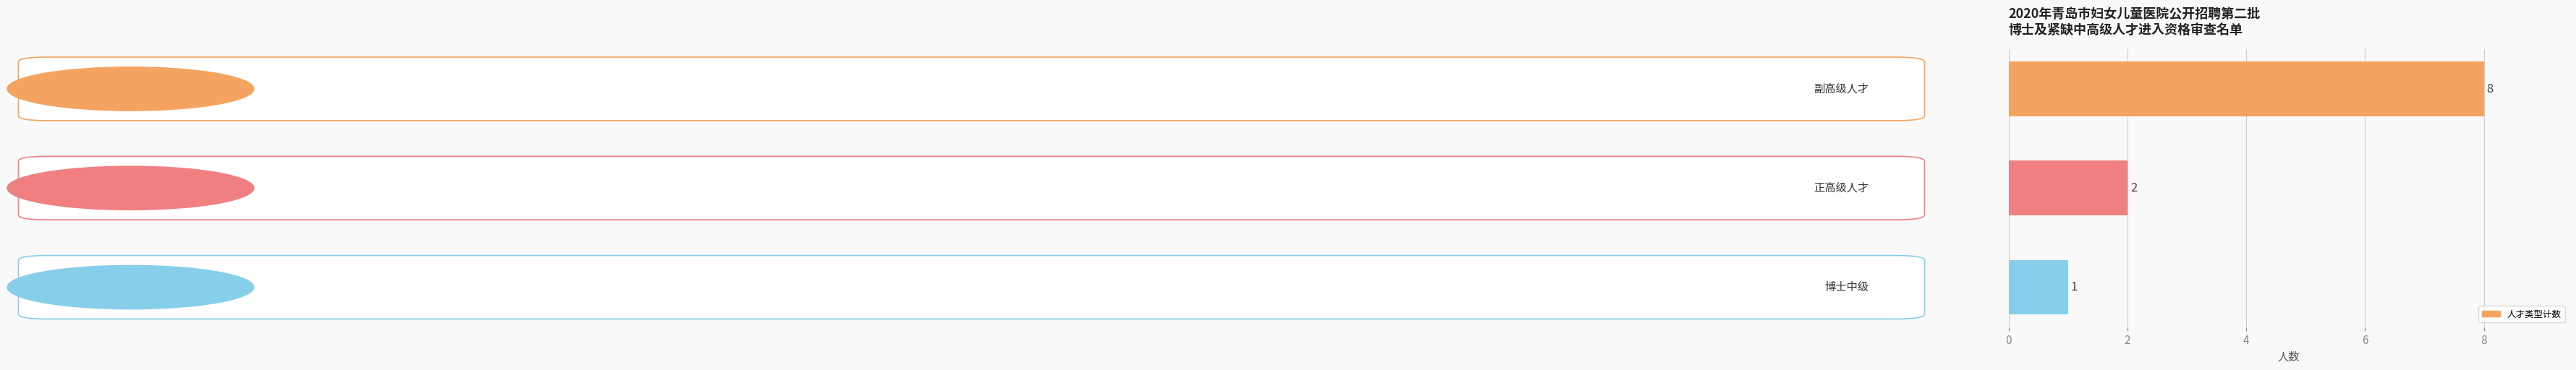

Count the values in the range 1 to 8.

3